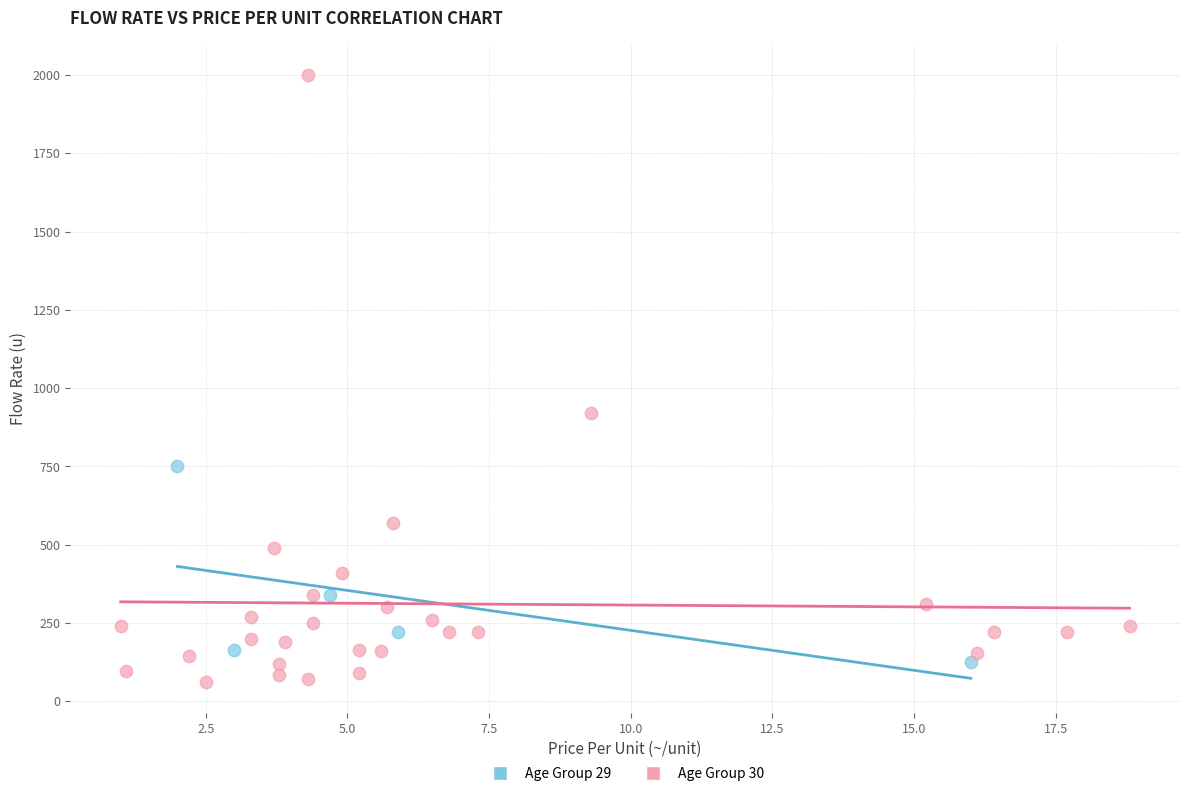

Which series has the largest Y range (max minus min)?

Age Group 30